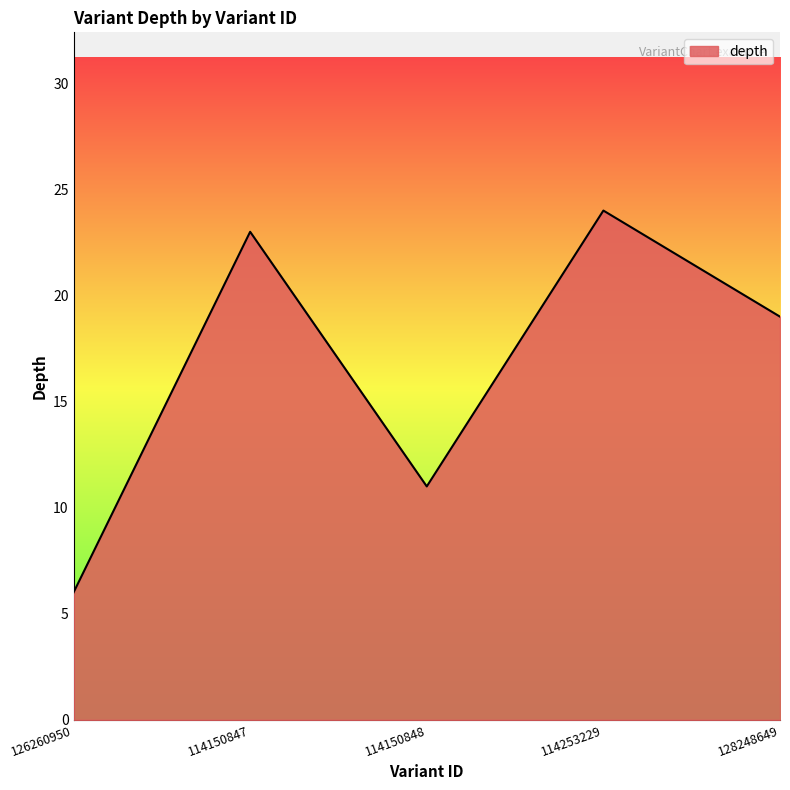

True or false: the data shows 30 at 128248649.

False